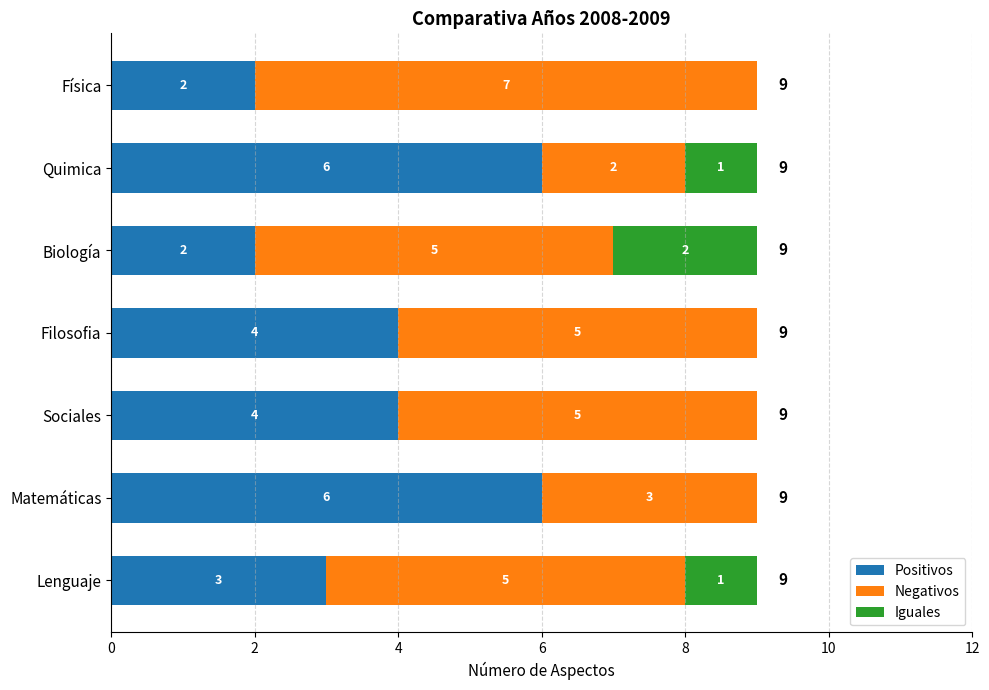

Read the Positivos value at Sociales.

4